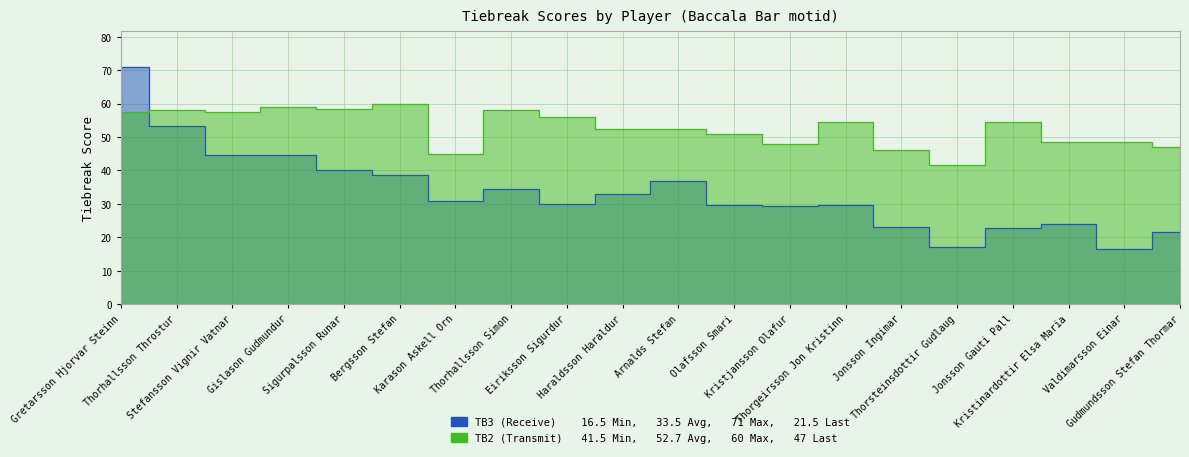

At which label does TB3 (Receive) reach its peak?

Gretarsson Hjorvar Steinn